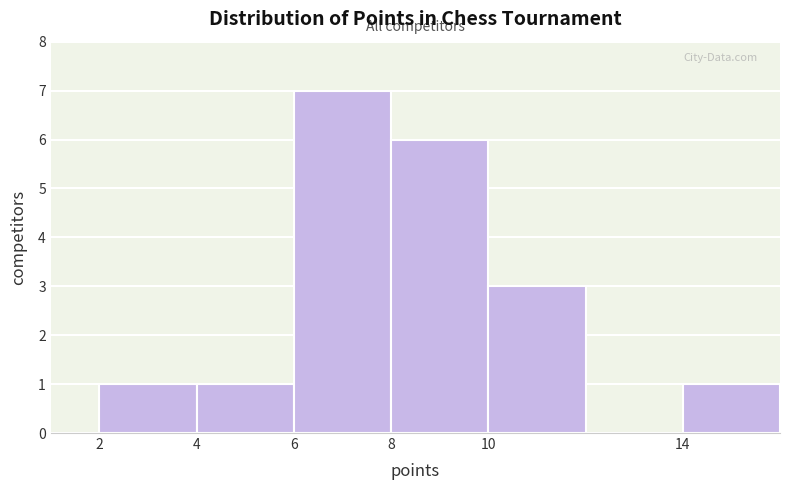

Which range on the x-axis has the tallest bar?

6 to 8